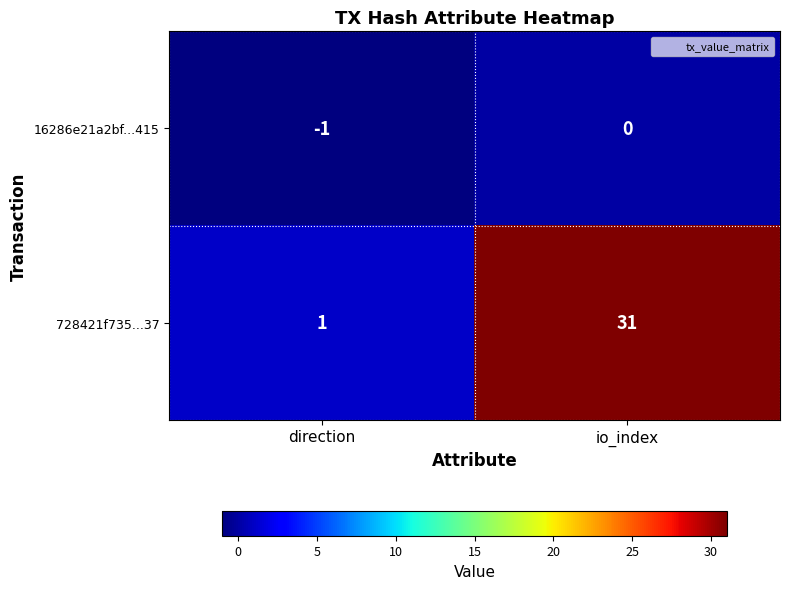

At how many categories does at least one series exceed 18?

1